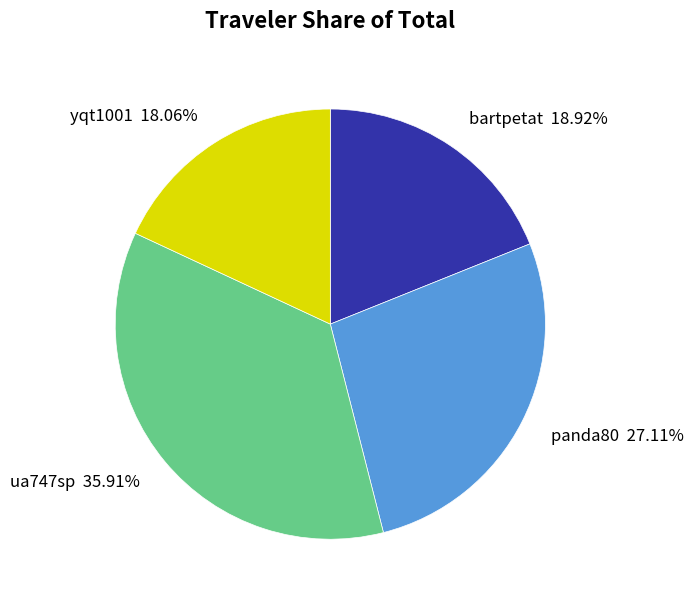

What is the largest slice in the pie chart?

ua747sp